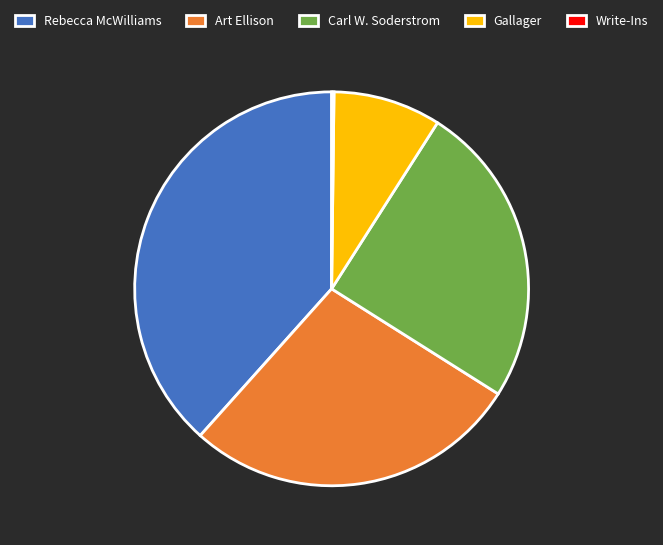

Does Rebecca McWilliams account for over 50% of the chart?

No